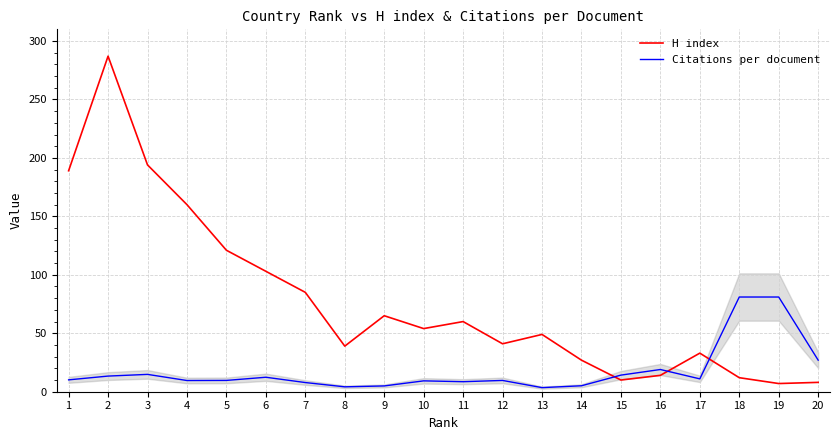

In H index, how many points are higher than both neighbors (excluding endpoints)?

5